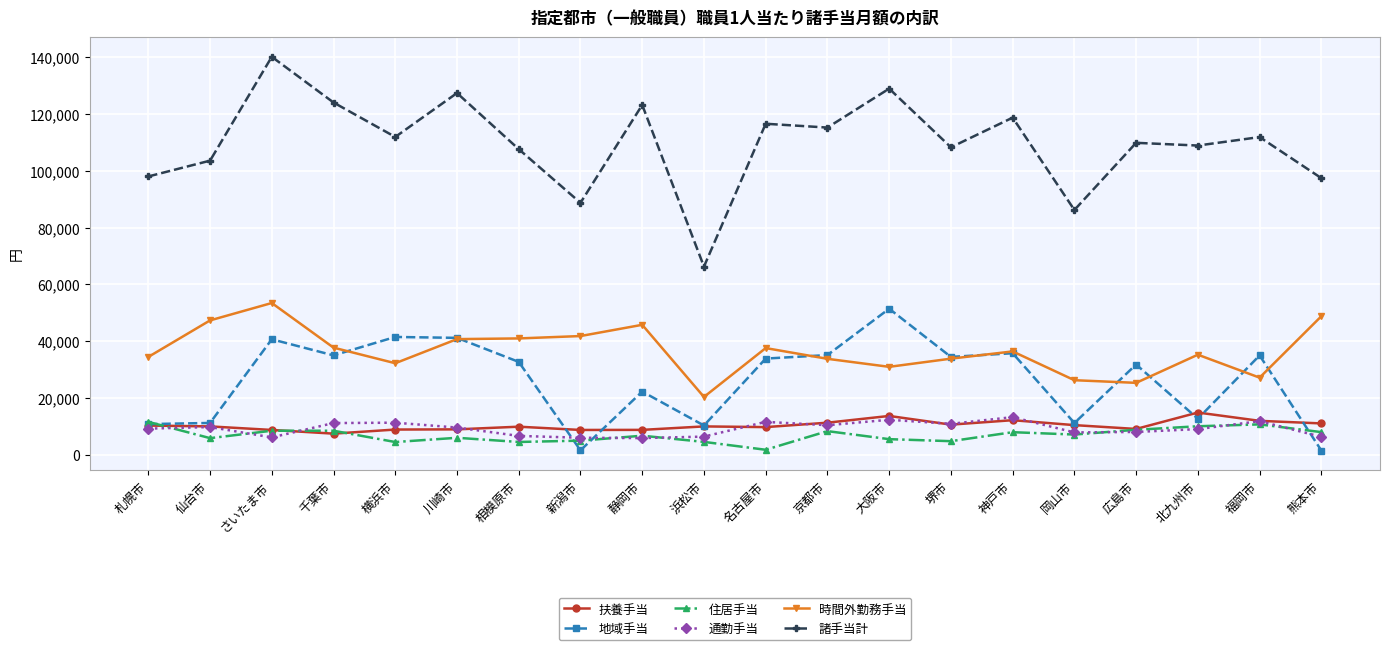

What is the label of the 19th point from the left?

福岡市